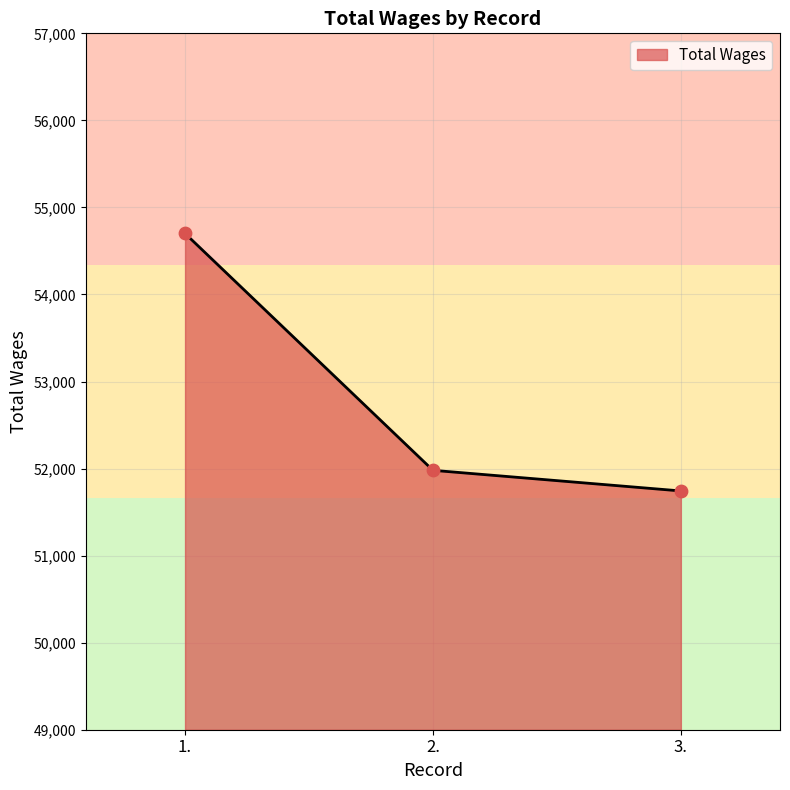

What is the change in value from 1. to 3.?

-2958